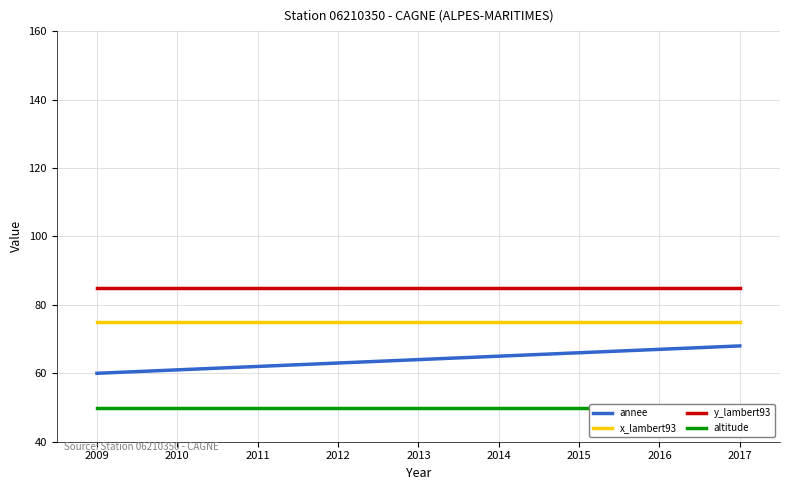

Rank the series by their maximum value, from highest to lowest.

y_lambert93, x_lambert93, annee, altitude